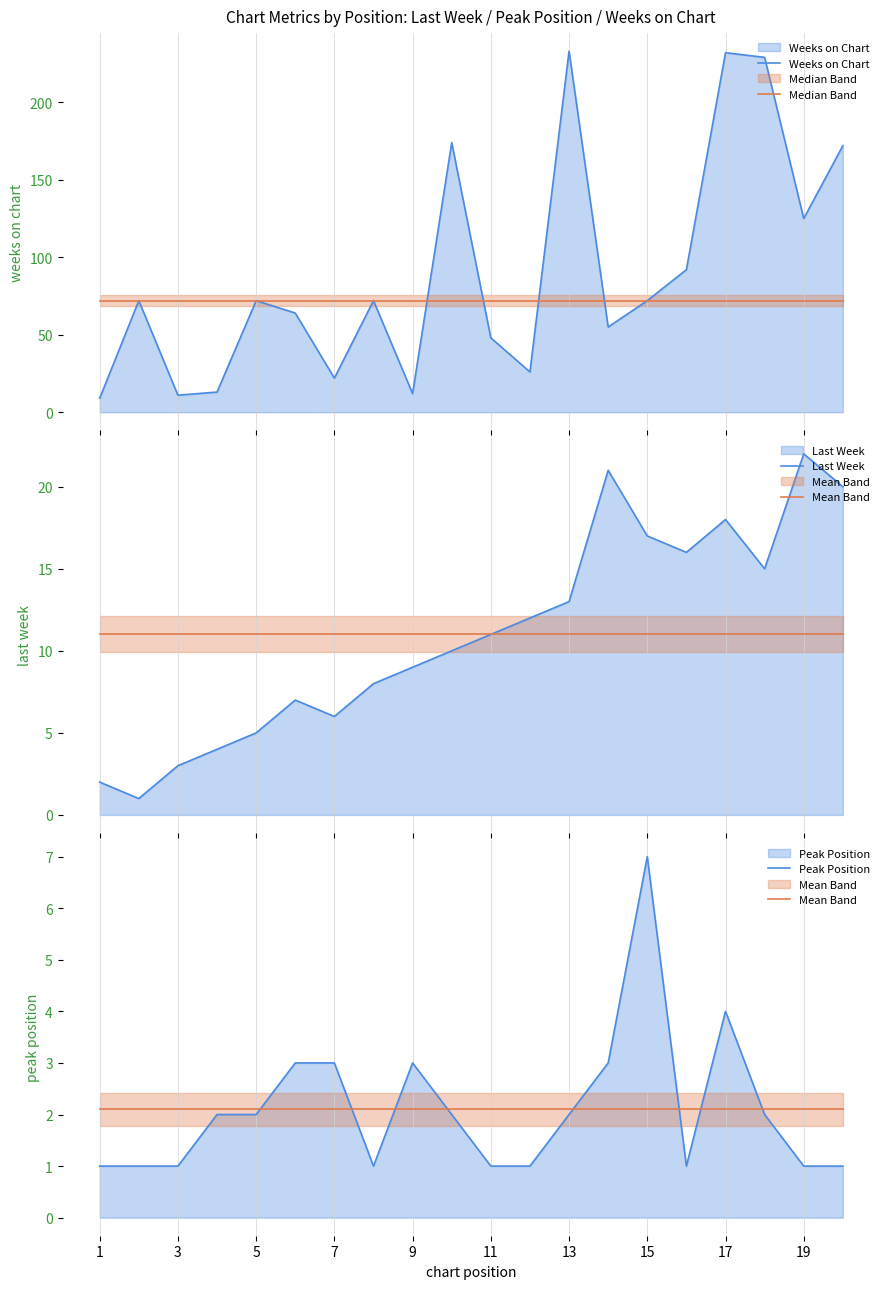

Reading right to left, what are all the values shown in this chart?

Weeks on Chart: 172.0	125.0	229.0	232.0	92.0	72.0	55.0	233.0	26.0	48.0	174.0	12.0	72.0	22.0	64.0	72.0	13.0	11.0	72.0	9.0
Median Band: 72.0	72.0	72.0	72.0	72.0	72.0	72.0	72.0	72.0	72.0	72.0	72.0	72.0	72.0	72.0	72.0	72.0	72.0	72.0	72.0
Last Week: 20.0	22.0	15.0	18.0	16.0	17.0	21.0	13.0	12.0	11.0	10.0	9.0	8.0	6.0	7.0	5.0	4.0	3.0	1.0	2.0
Mean Band: 2.1	2.1	2.1	2.1	2.1	2.1	2.1	2.1	2.1	2.1	2.1	2.1	2.1	2.1	2.1	2.1	2.1	2.1	2.1	2.1
Peak Position: 1.0	1.0	2.0	4.0	1.0	7.0	3.0	2.0	1.0	1.0	2.0	3.0	1.0	3.0	3.0	2.0	2.0	1.0	1.0	1.0